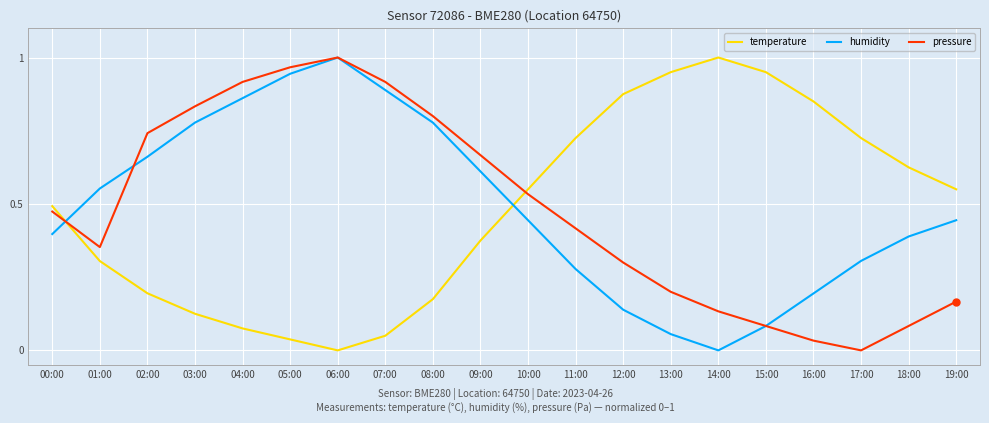

The value of humidity at 04:00 is 1.4. True or false?

False